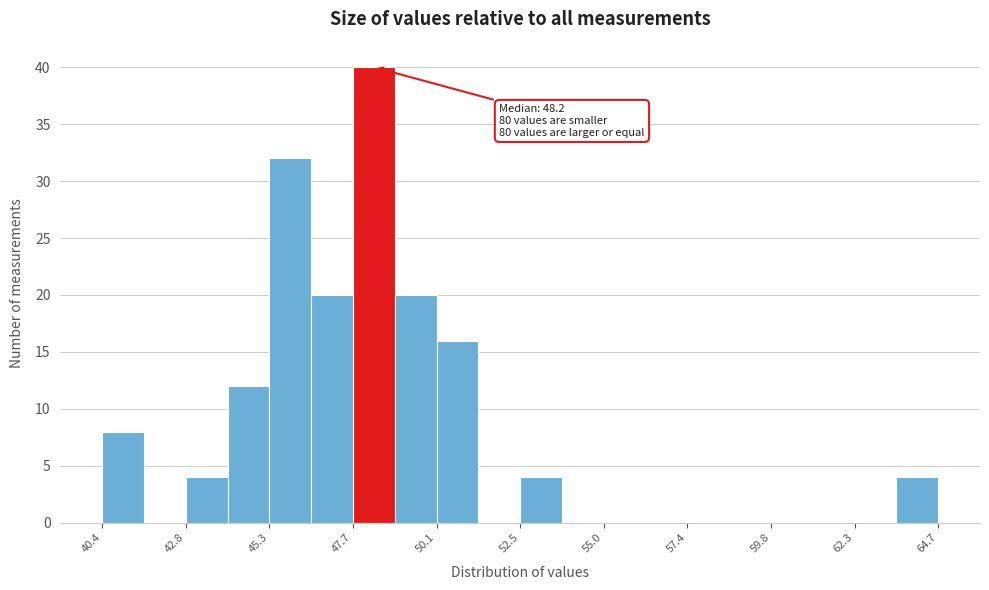

Read against the x-axis, roughly where is the centre of the tallest bar?

48.5